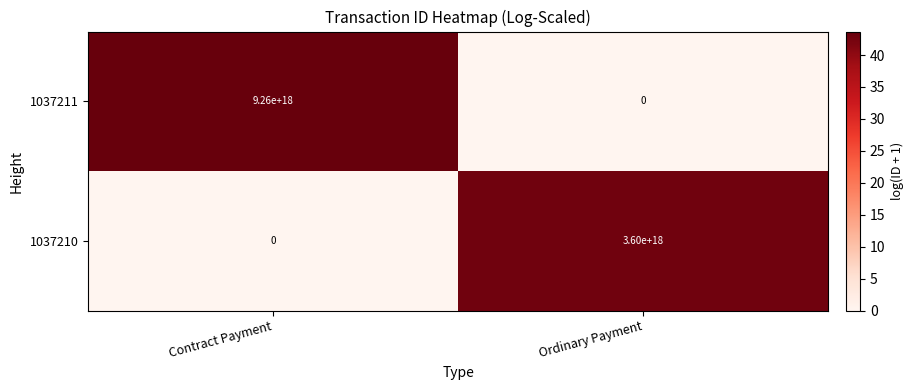

How many distinct data groups are displayed?

2